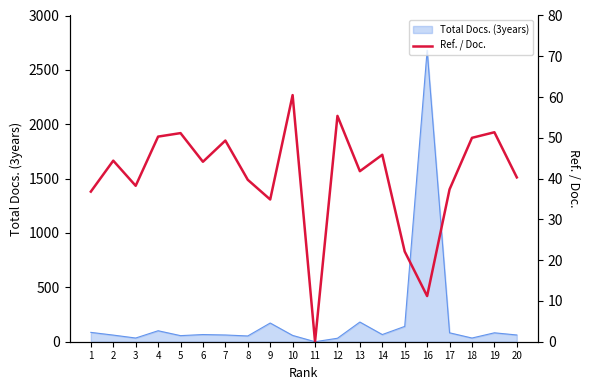

True or false: the data shows 55.4 at 12.

True